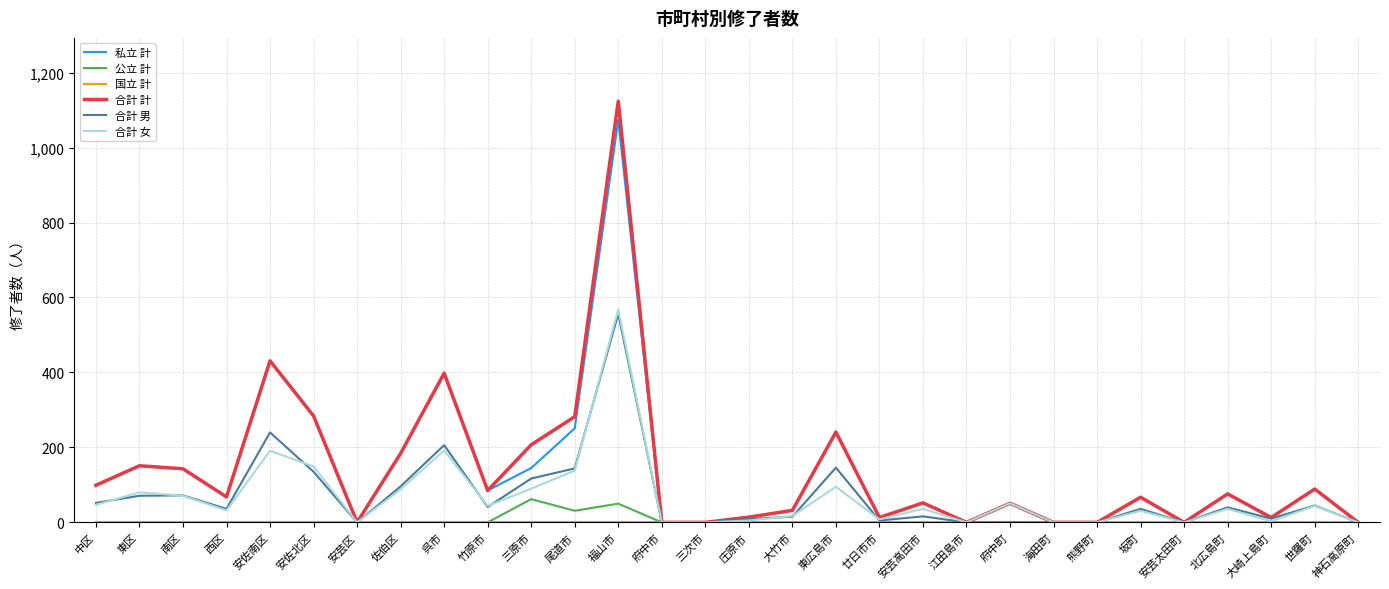

The value of 私立 計 at 尾道市 is 251. True or false?

True